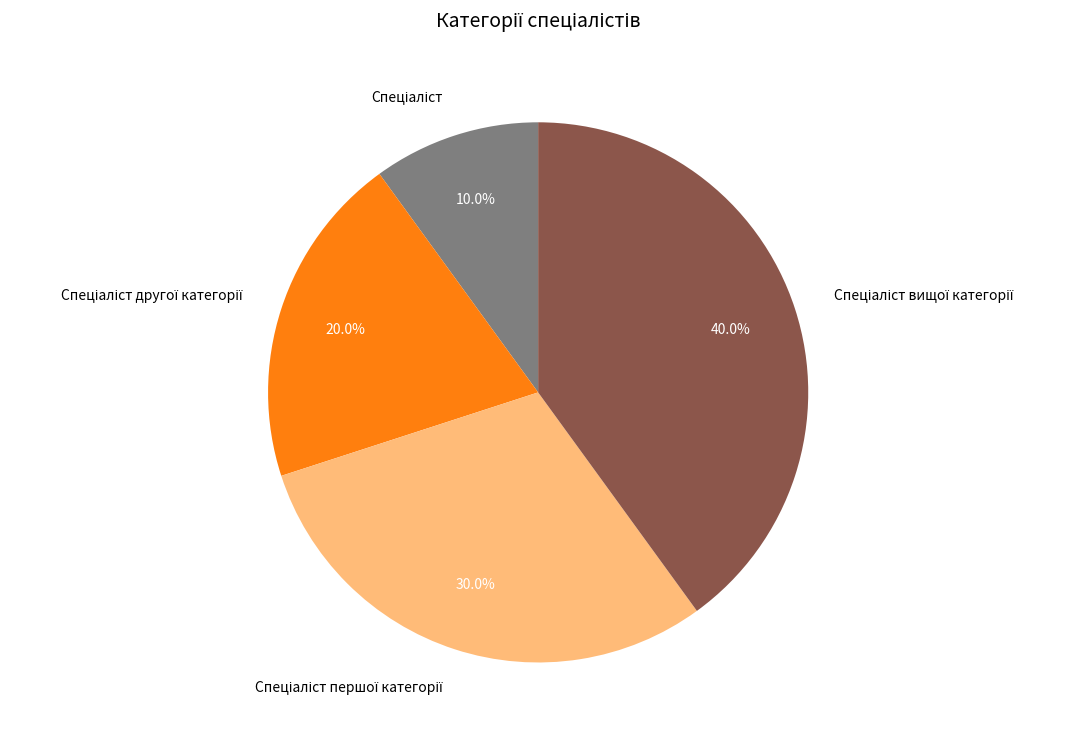

How many slices are in this pie chart?

4